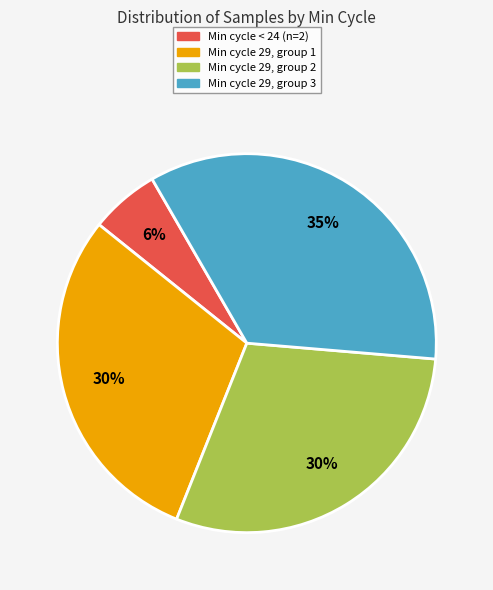

Is there any slice that represents more than half of the pie?

No